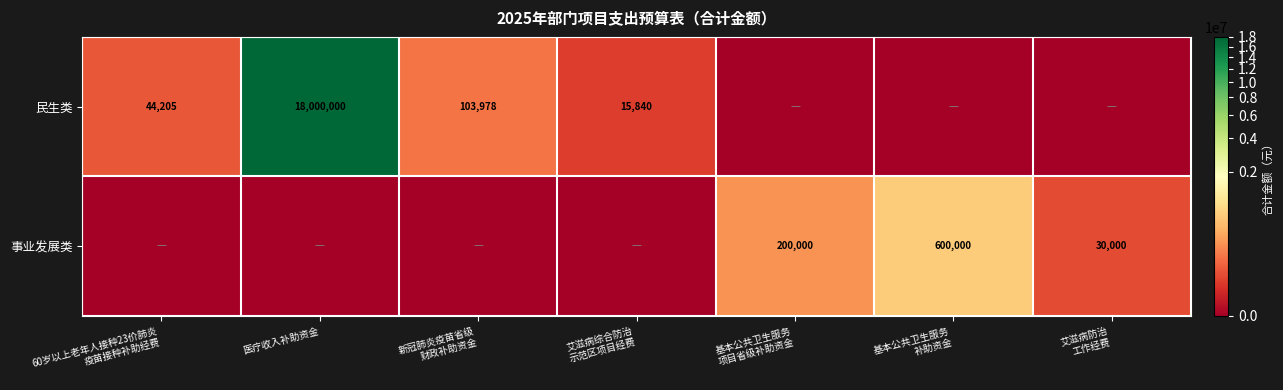

True or false: 民生类 has a value of 103978.5 at 新冠肺炎疫苗省级 财政补助资金.

True